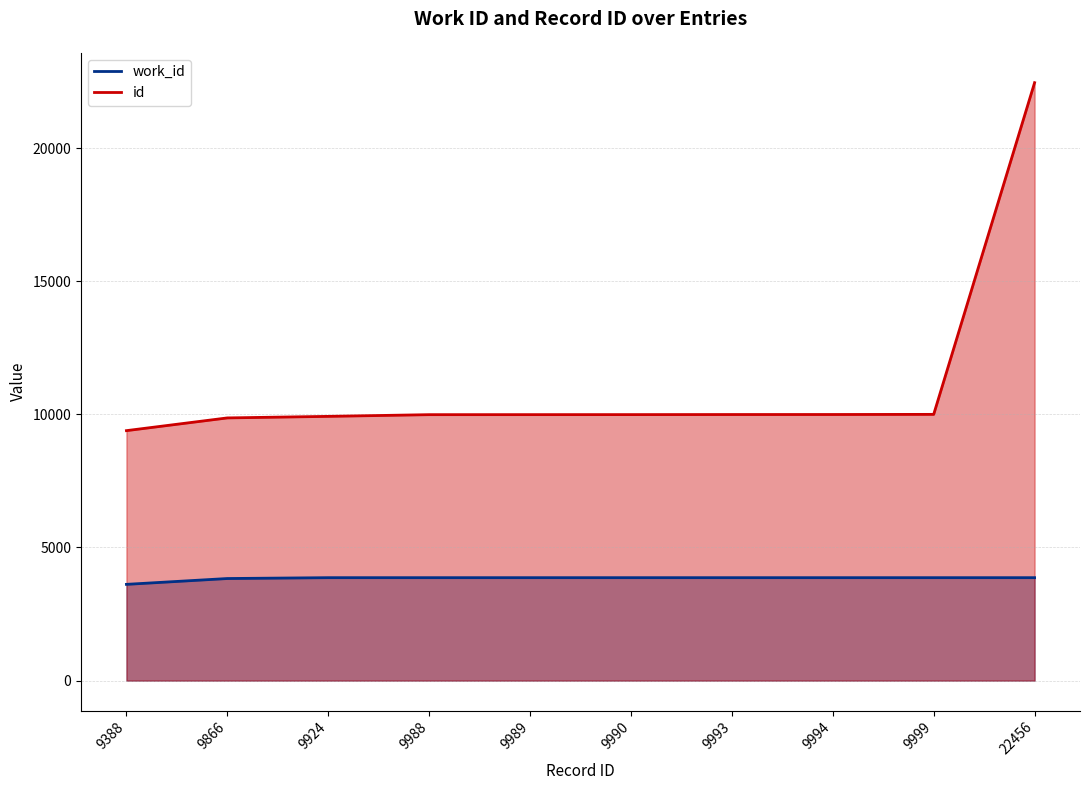

The id series shows 9988 at 9988. True or false?

True